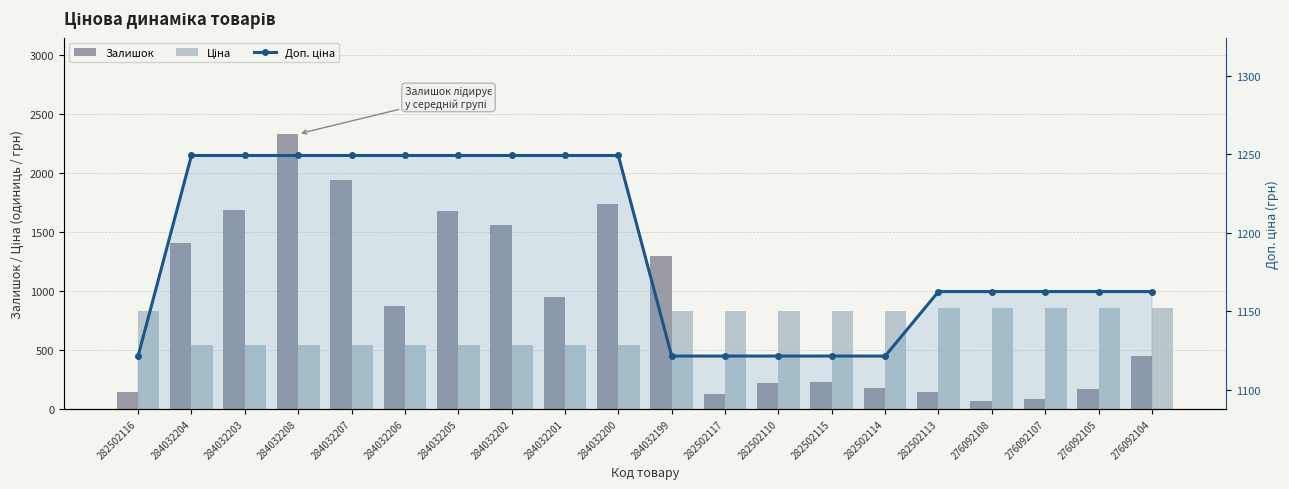

True or false: Залишок has a value of 229.0 at 282502115.

True